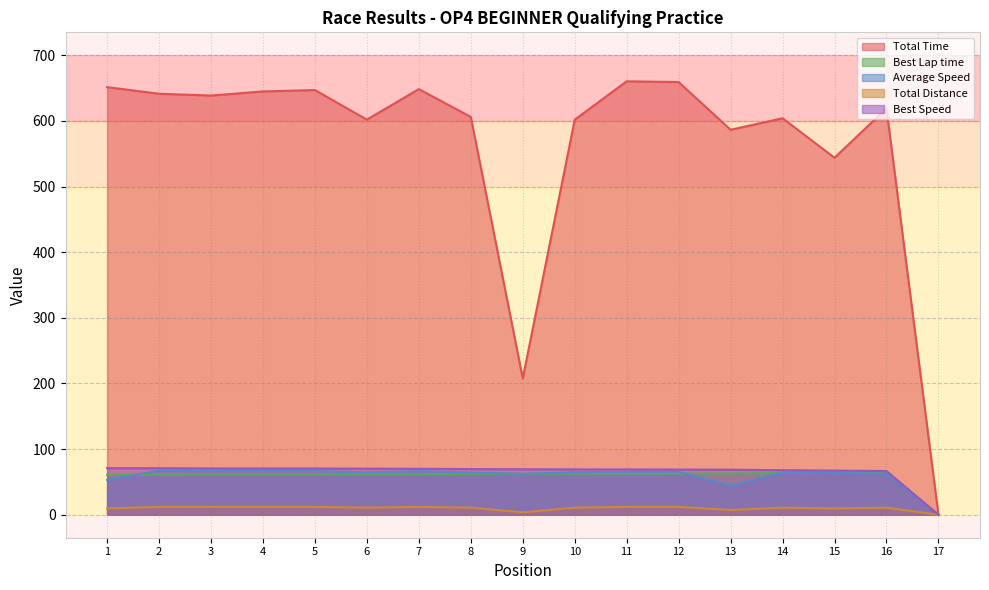

The value of Best Lap time at 8 is 91.0. True or false?

False